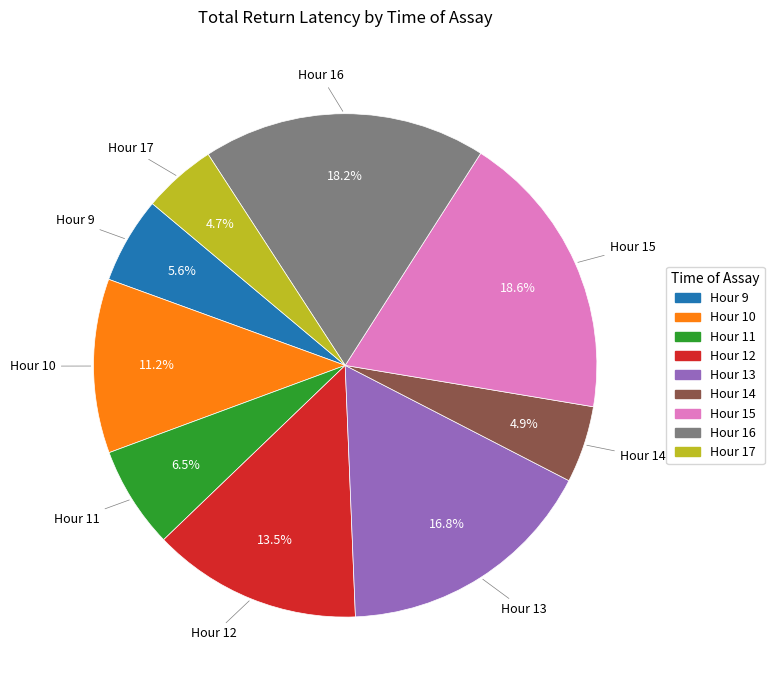

Does any single category account for the majority?

No